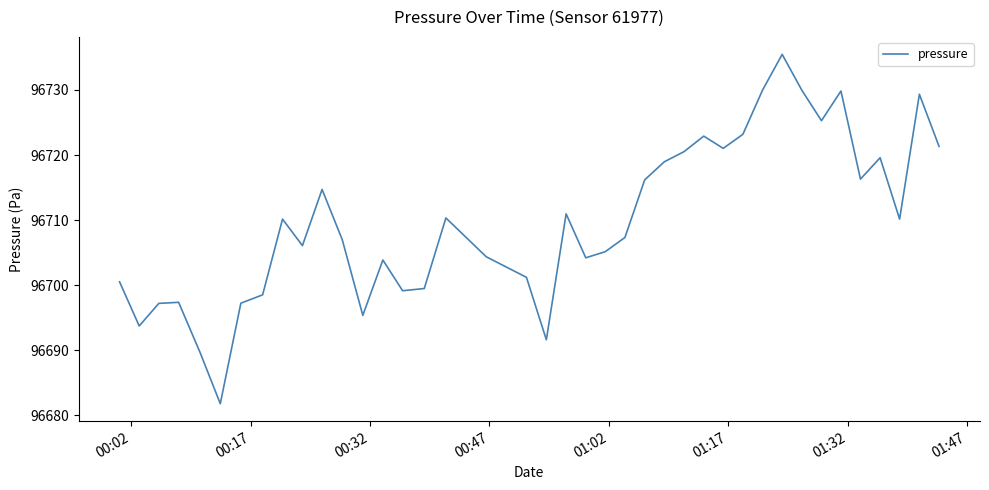

What is the minimum value shown in the chart?

96681.8